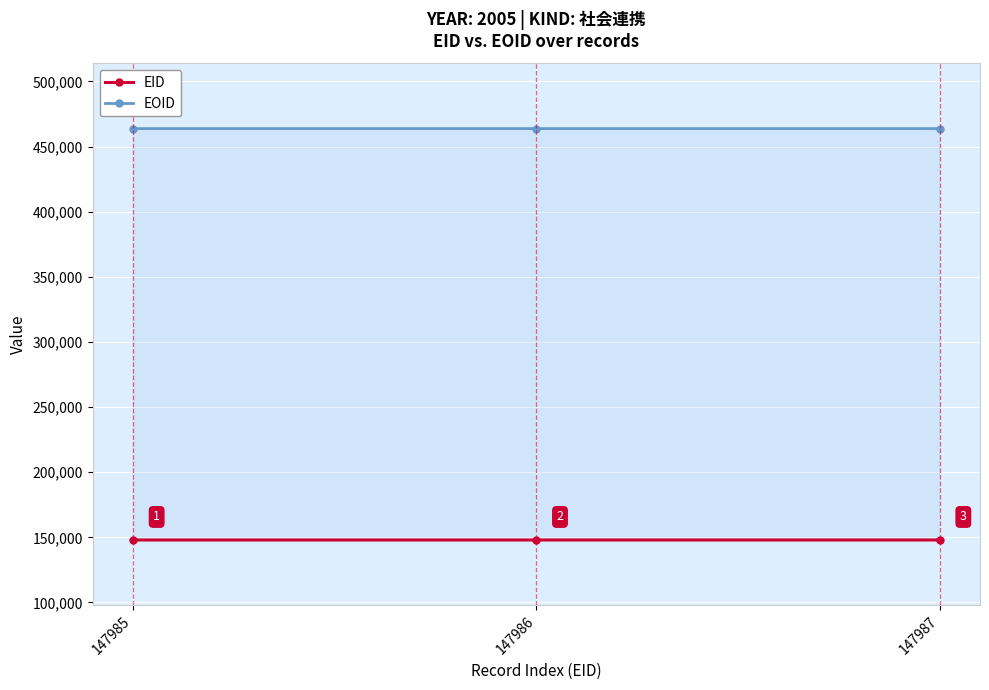

What is the value of the EID point at the 2nd from the left?

147986